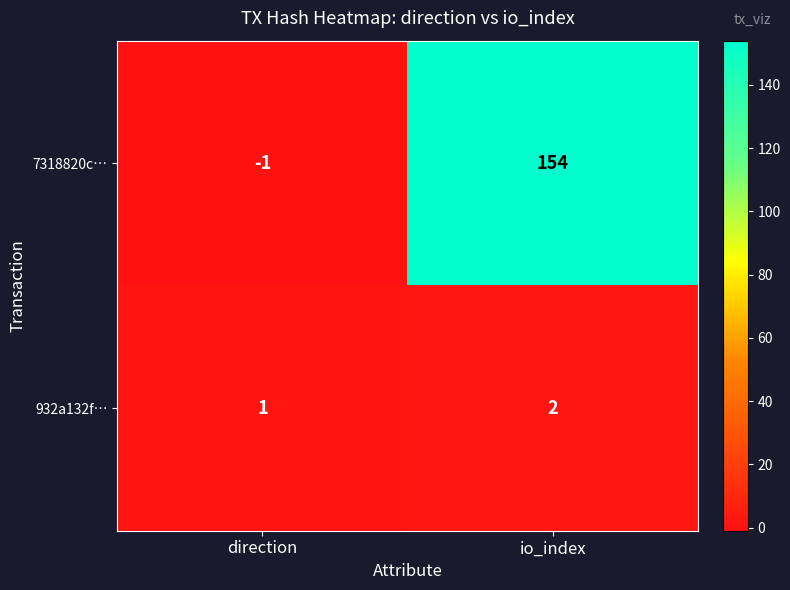

Which series has the widest spread of values?

7318820c…